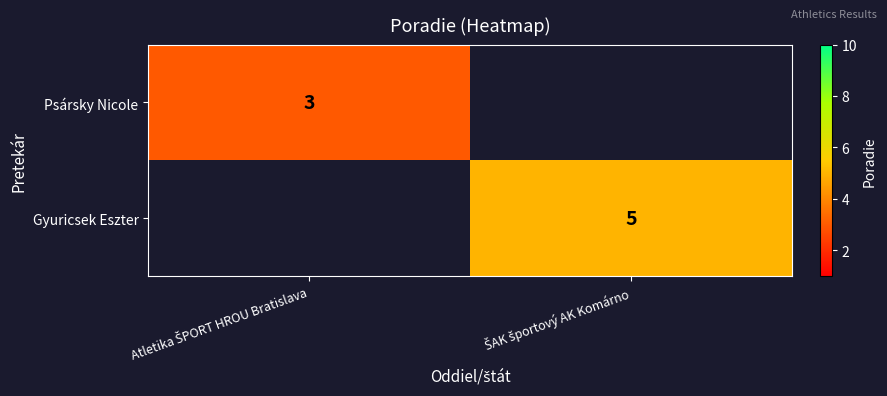

At how many categories does at least one series exceed 4?

1